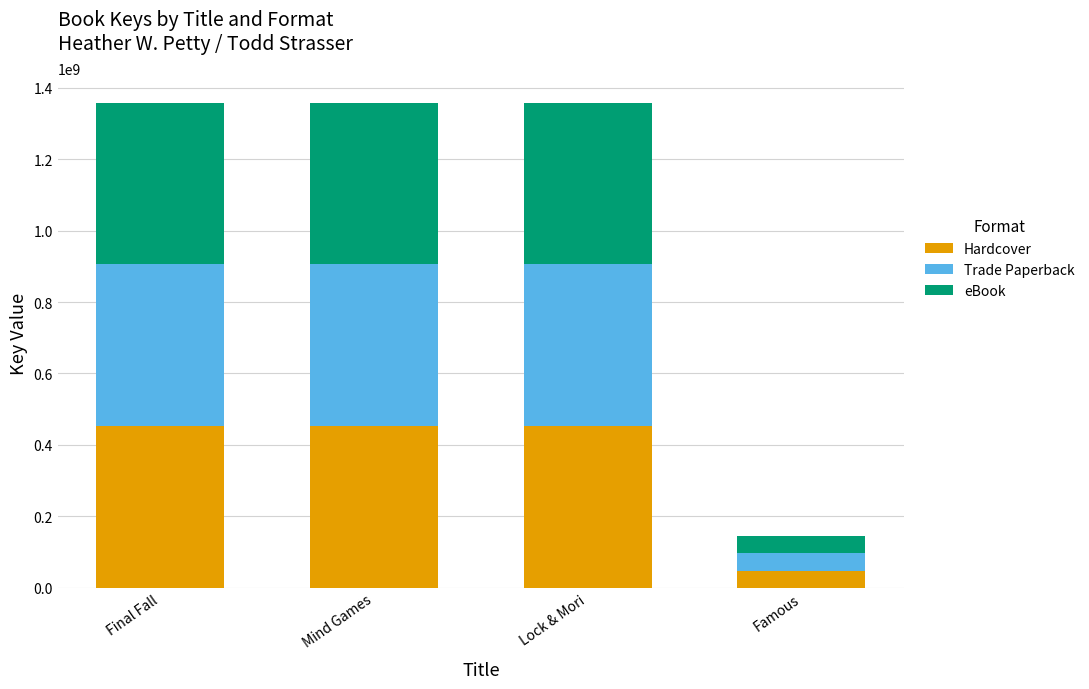

Which category has the lowest value in the Hardcover series?

Famous